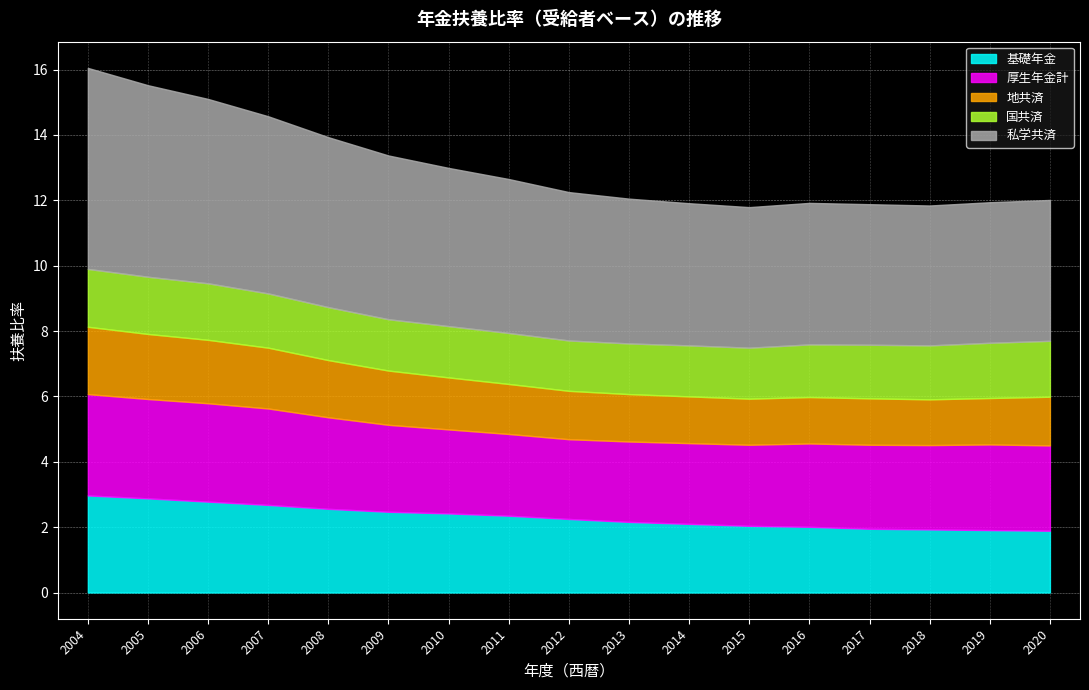

True or false: 地共済 and 基礎年金 intersect in this chart.

False